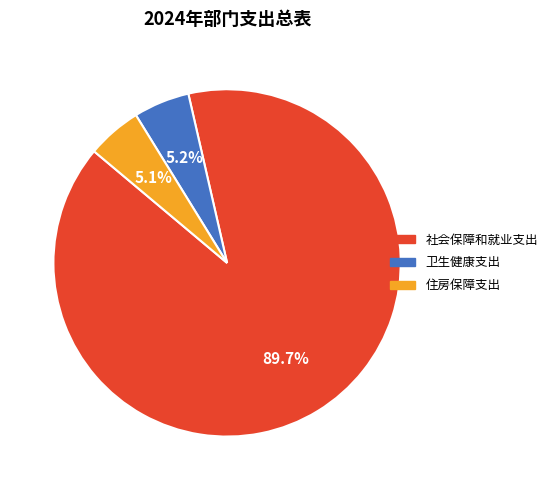

Is it true that 住房保障支出 is 5% of the pie?

True